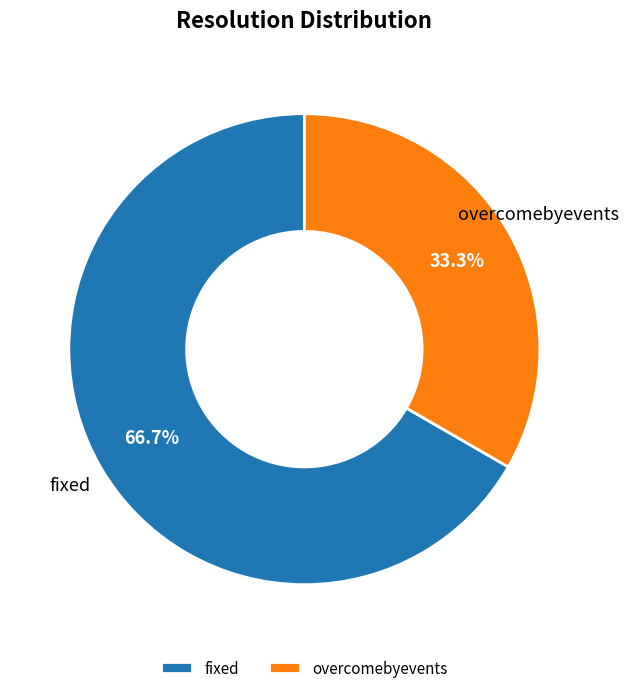

What is the ratio of the value at fixed to the value at overcomebyevents?

2.0